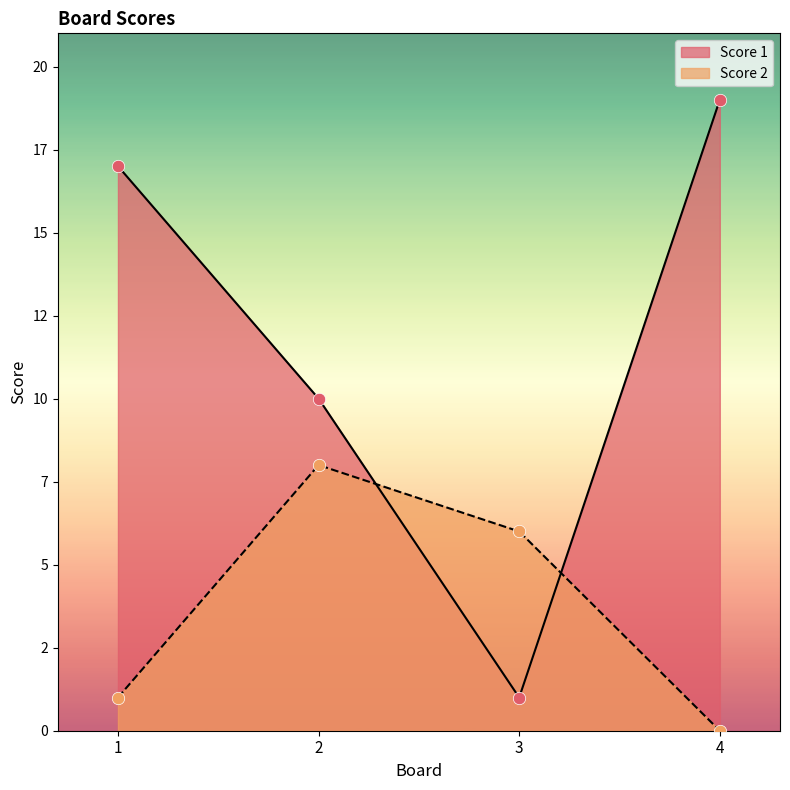

At which category is the sum across all series the highest?

4